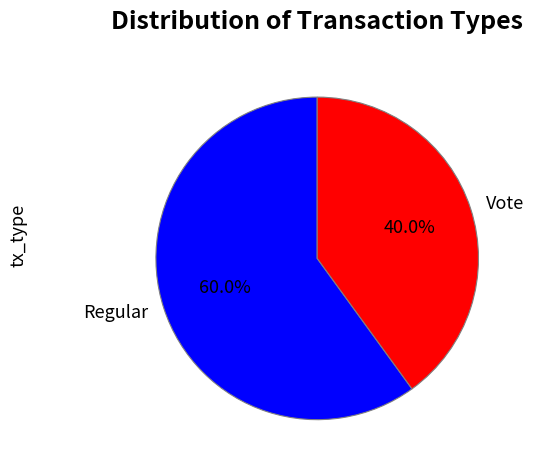

Approximately how many times larger is the value at Vote compared to Regular?

0.7